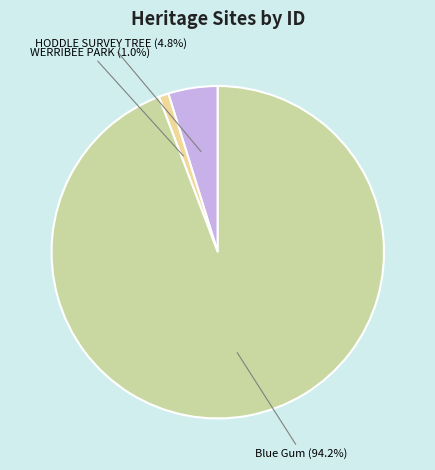

Is there a majority slice in this chart?

Yes